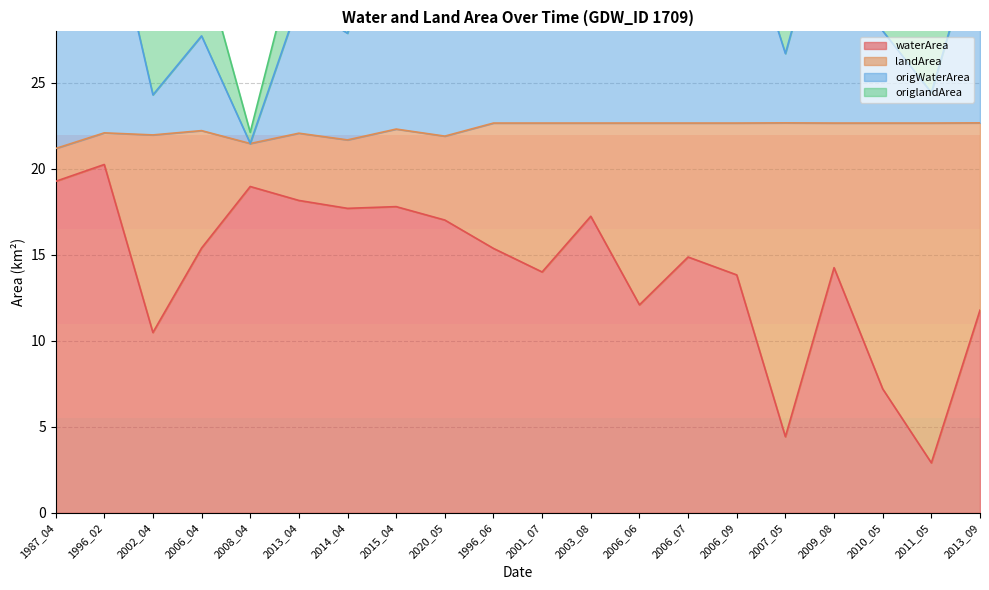

What is the highest value of the origWaterArea series?

39.9